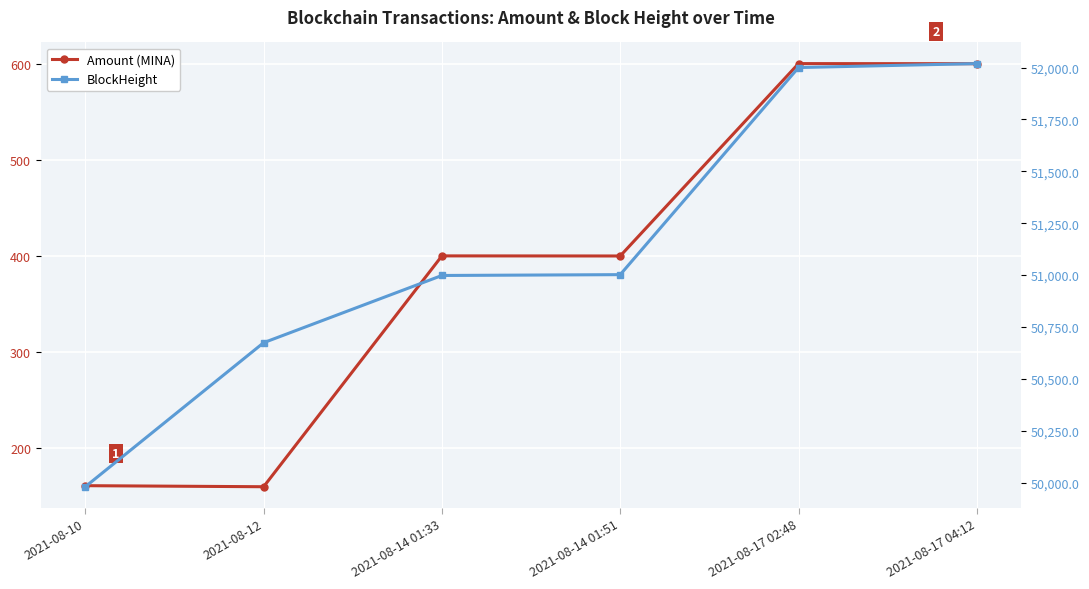

At which label is Amount (MINA) closest to 379?

2021-08-14 01:51